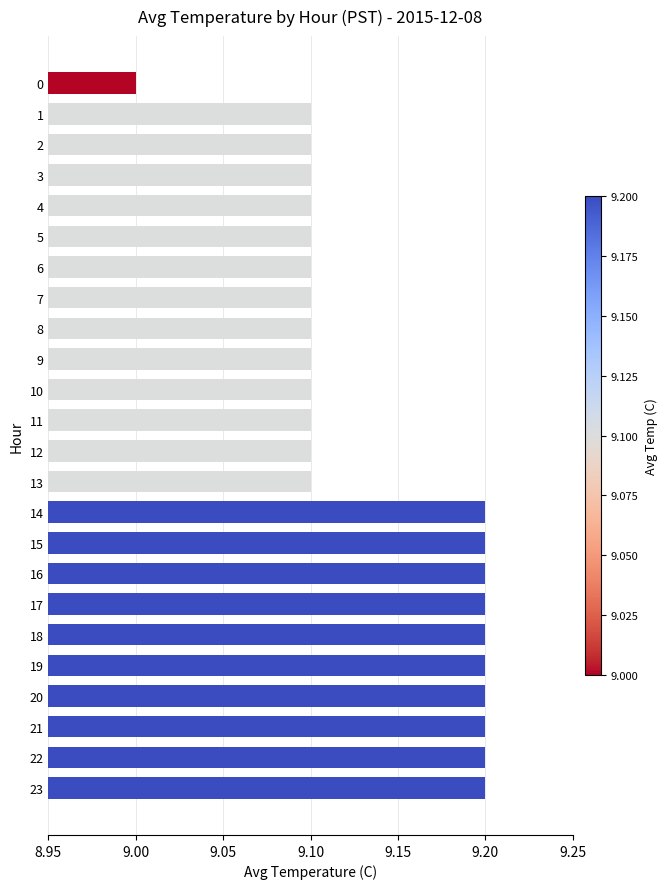

How many values are between 9 and 10?

24